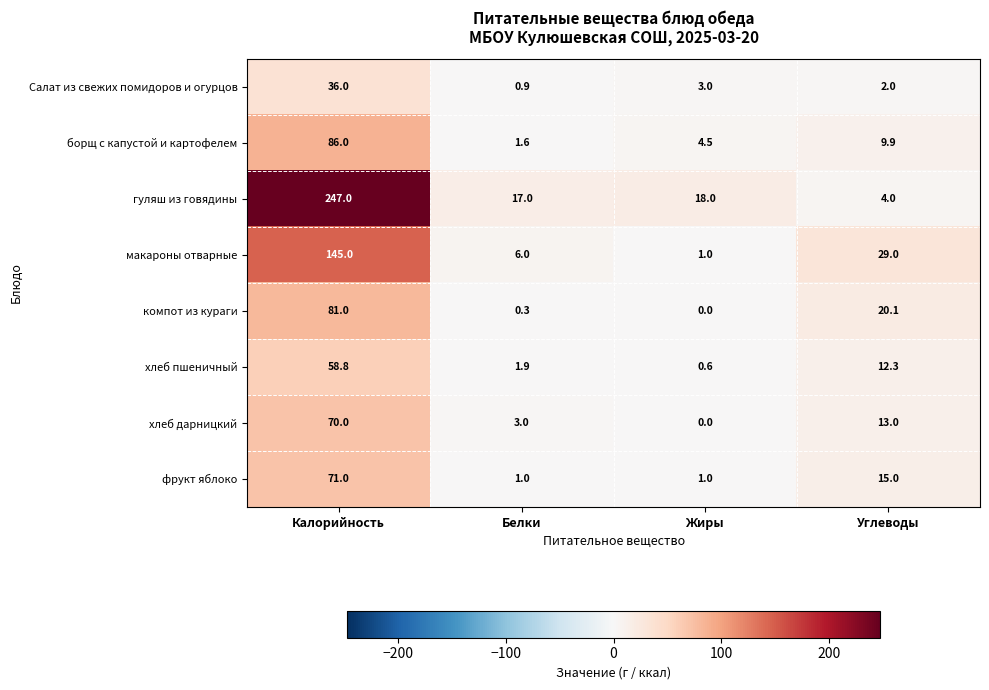

What is the total value across all series at Белки?

31.7